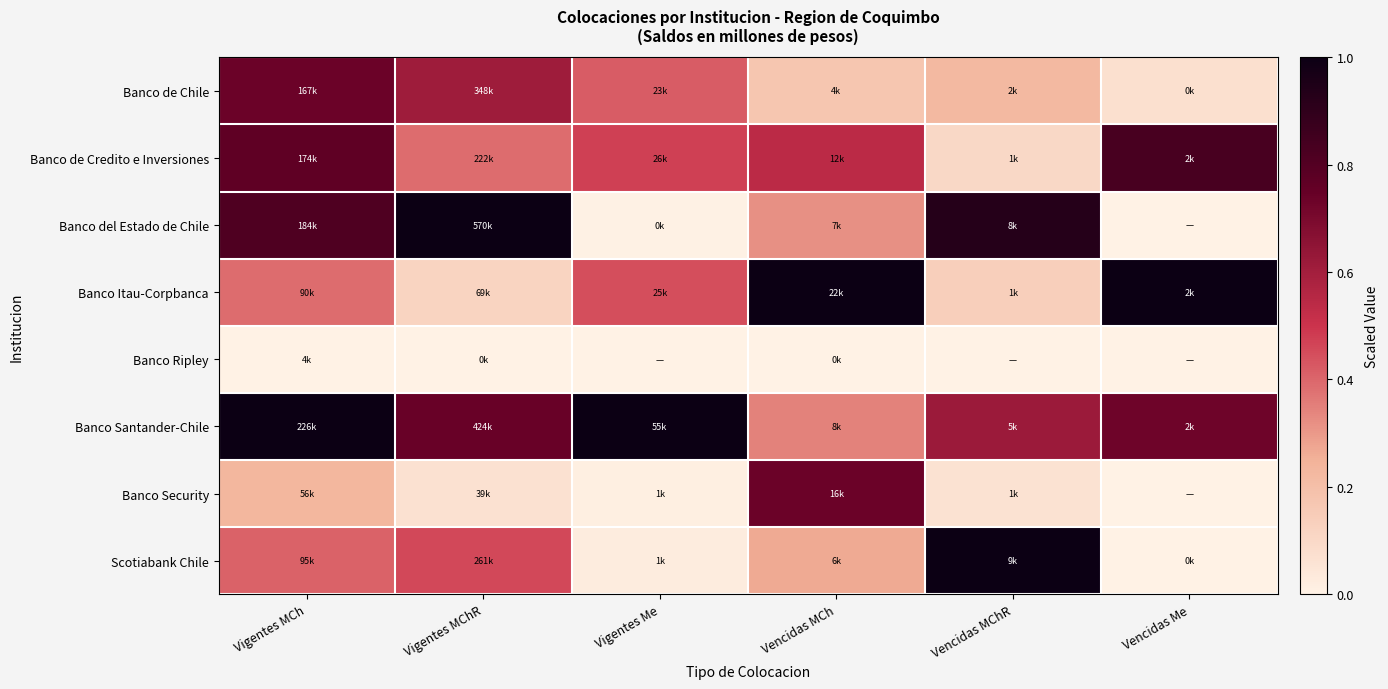

Reading left to right, extract all data points from this chart.

Banco de Chile: Vigentes MCh=0.7	Vigentes MChR=0.6	Vigentes Me=0.4	Vencidas MCh=0.2	Vencidas MChR=0.2	Vencidas Me=0.1
Banco de Credito e Inversiones: Vigentes MCh=0.8	Vigentes MChR=0.4	Vigentes Me=0.5	Vencidas MCh=0.5	Vencidas MChR=0.1	Vencidas Me=0.8
Banco del Estado de Chile: Vigentes MCh=0.8	Vigentes MChR=1.0	Vigentes Me=0.0	Vencidas MCh=0.3	Vencidas MChR=0.9	Vencidas Me=0.0
Banco Itau-Corpbanca: Vigentes MCh=0.4	Vigentes MChR=0.1	Vigentes Me=0.4	Vencidas MCh=1.0	Vencidas MChR=0.1	Vencidas Me=1.0
Banco Ripley: Vigentes MCh=0.0	Vigentes MChR=0.0	Vigentes Me=0.0	Vencidas MCh=0.0	Vencidas MChR=0.0	Vencidas Me=0.0
Banco Santander-Chile: Vigentes MCh=1.0	Vigentes MChR=0.7	Vigentes Me=1.0	Vencidas MCh=0.3	Vencidas MChR=0.6	Vencidas Me=0.7
Banco Security: Vigentes MCh=0.2	Vigentes MChR=0.1	Vigentes Me=0.0	Vencidas MCh=0.7	Vencidas MChR=0.1	Vencidas Me=0.0
Scotiabank Chile: Vigentes MCh=0.4	Vigentes MChR=0.5	Vigentes Me=0.0	Vencidas MCh=0.3	Vencidas MChR=1.0	Vencidas Me=0.0